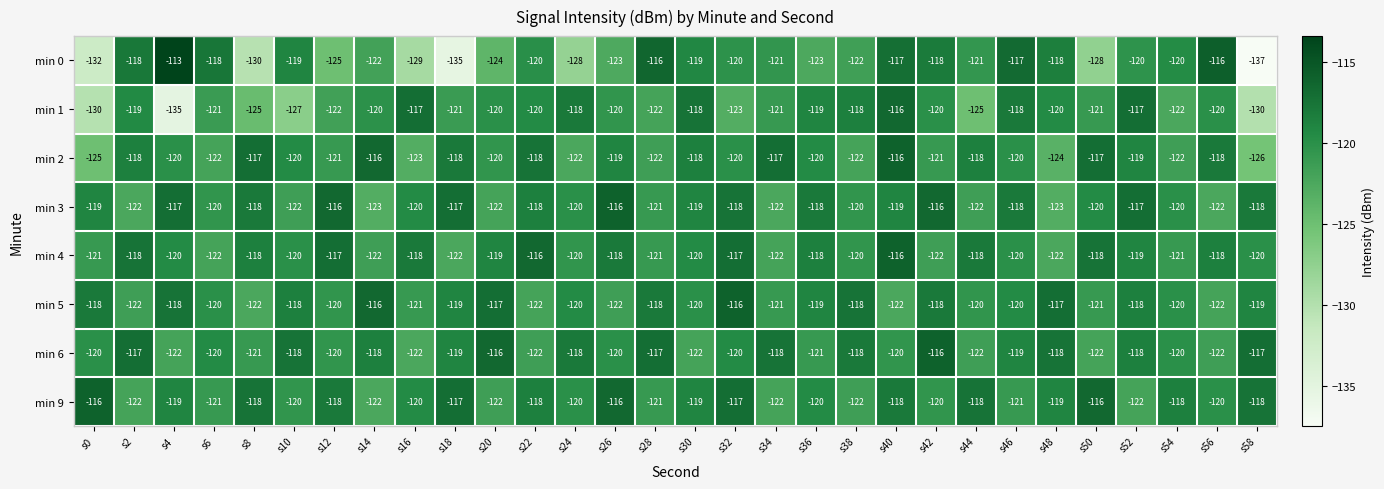

What is the difference between the second highest and second lowest values in the min 0 series?

19